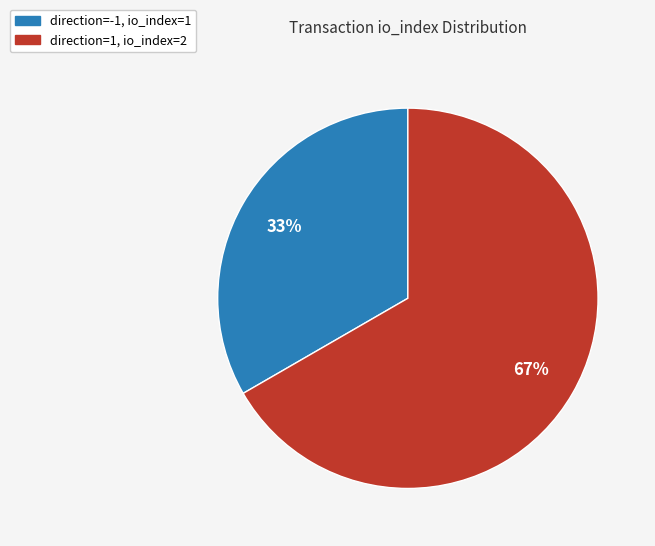

To the nearest percent, what is the average slice percentage?

50%